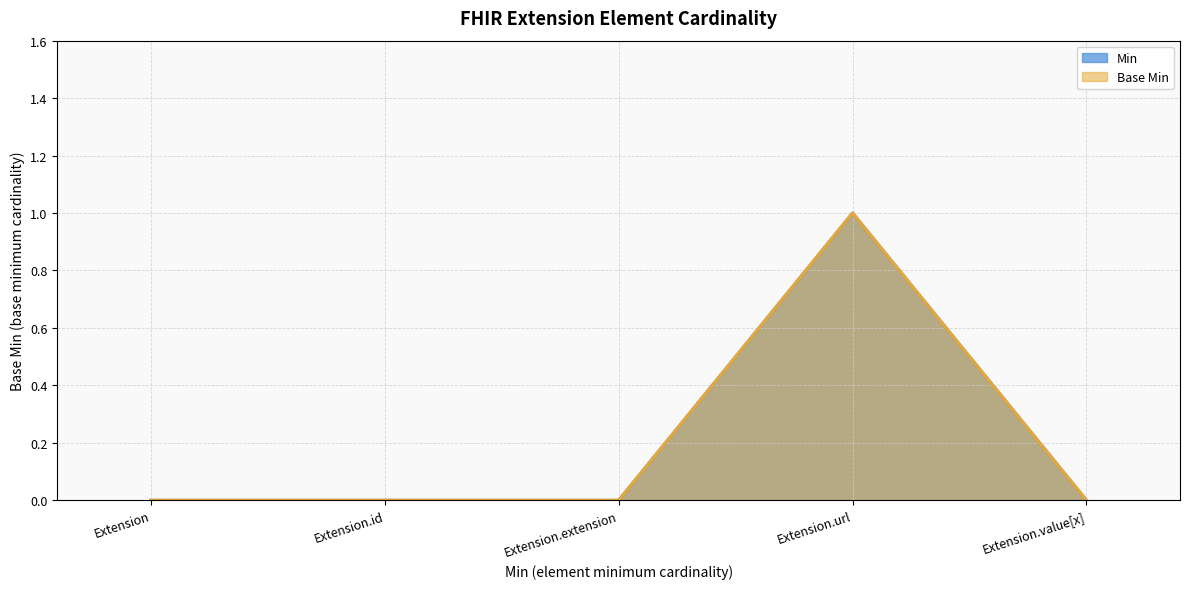

At how many categories does at least one series exceed 0?

1